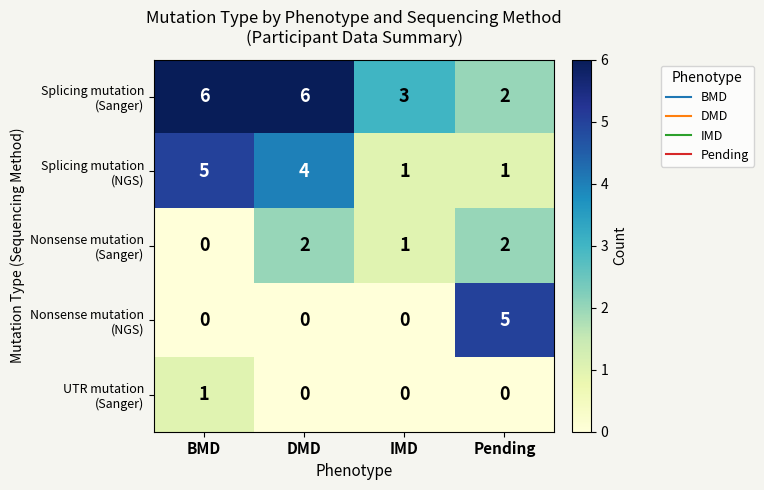

What is the maximum value shown in the chart?

6